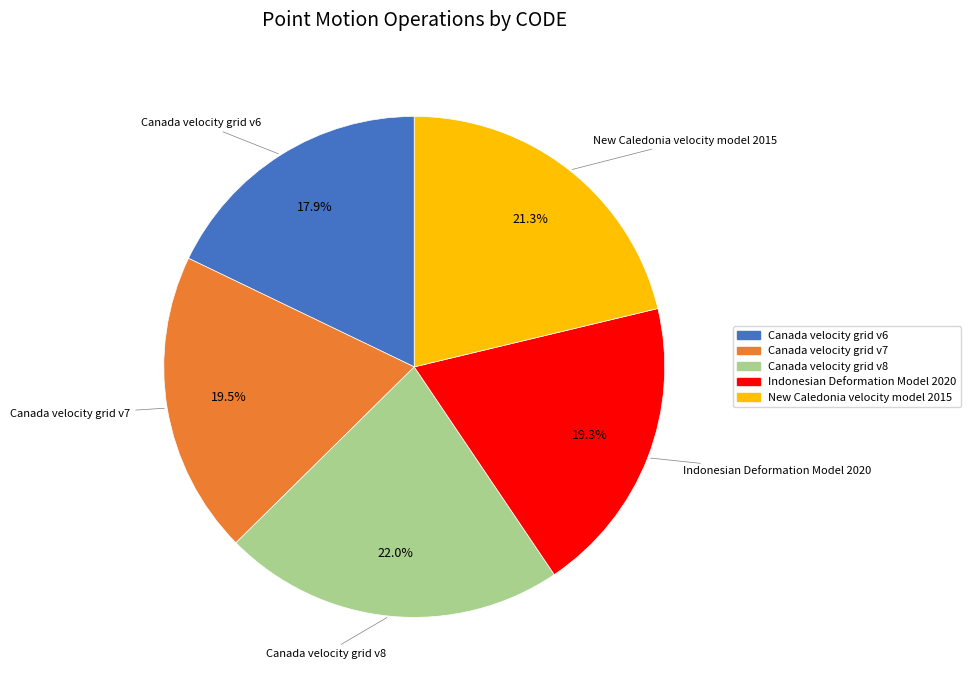

To the nearest percent, what is the difference between the largest and smallest slice percentages?

4%